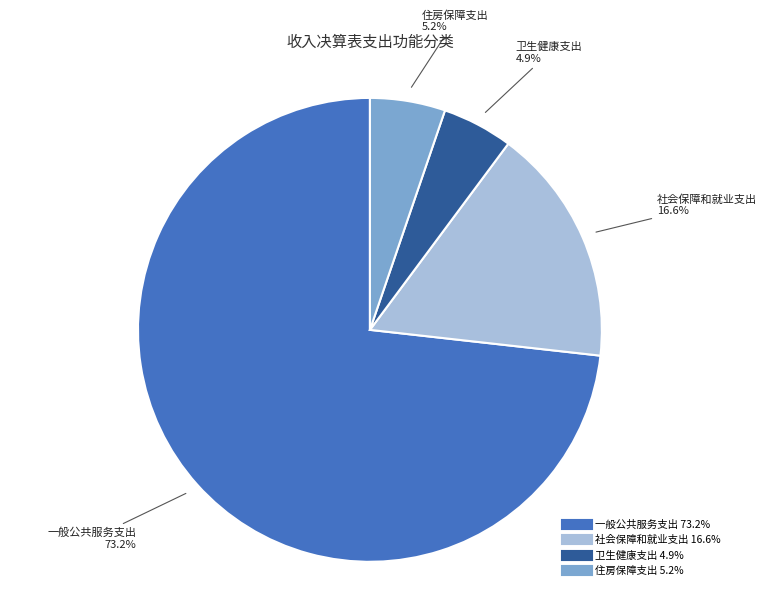

What percentage is the 一般公共服务支出 slice, to the nearest percent?

73%